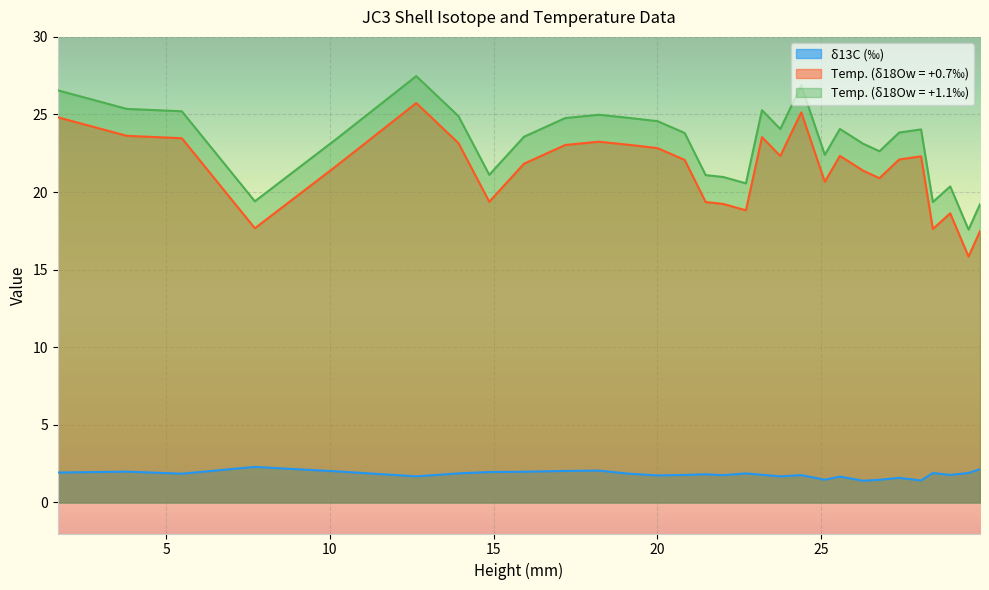

At 28.06, list the series in order from largest to smallest.

Temp. (δ18Ow = +1.1‰), Temp. (δ18Ow = +0.7‰), δ13C (‰)